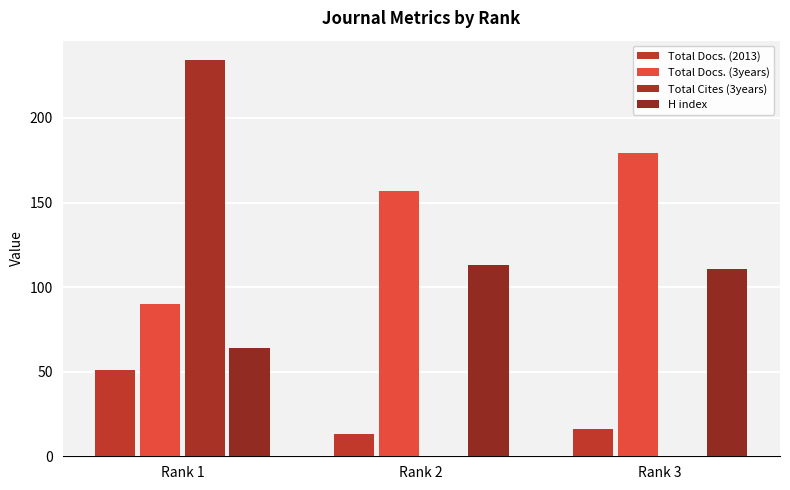

What is the value of the Total Docs. (2013) bar at the 1st from the left?

51